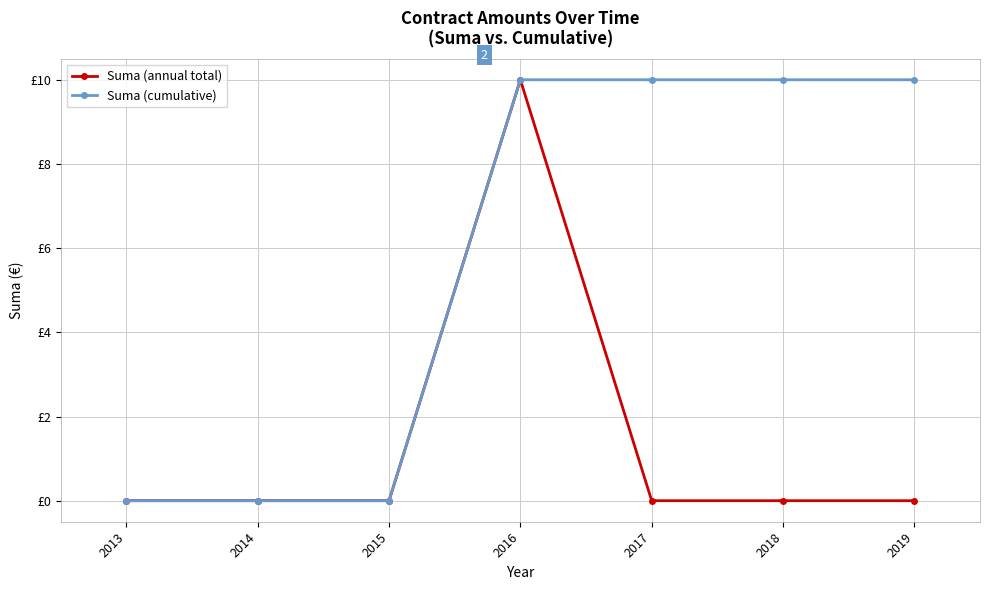

What is the difference between the maximum and minimum values in the Suma (annual total) series?

10